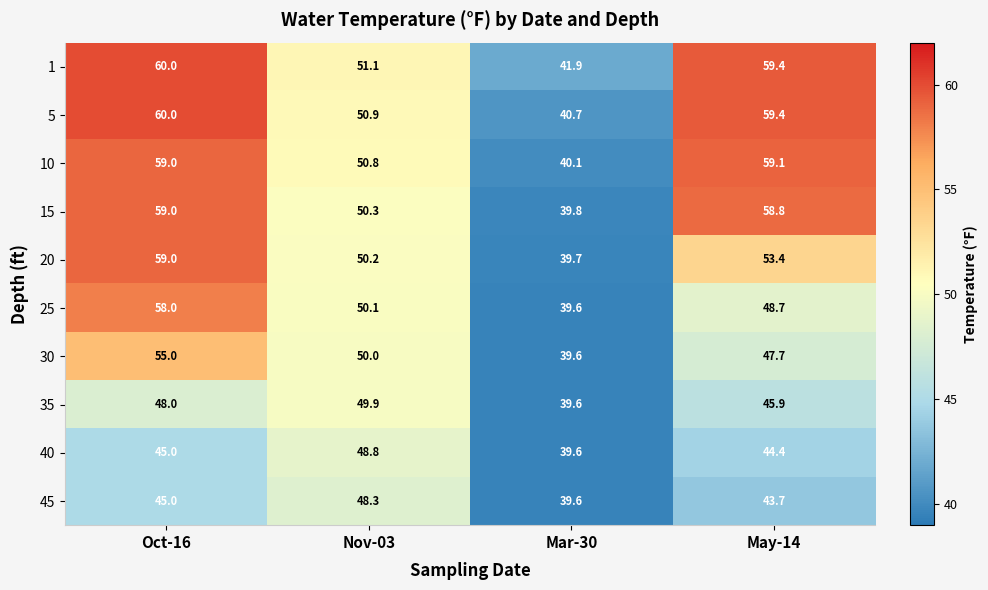

Read the 1 value at Nov-03.

51.1